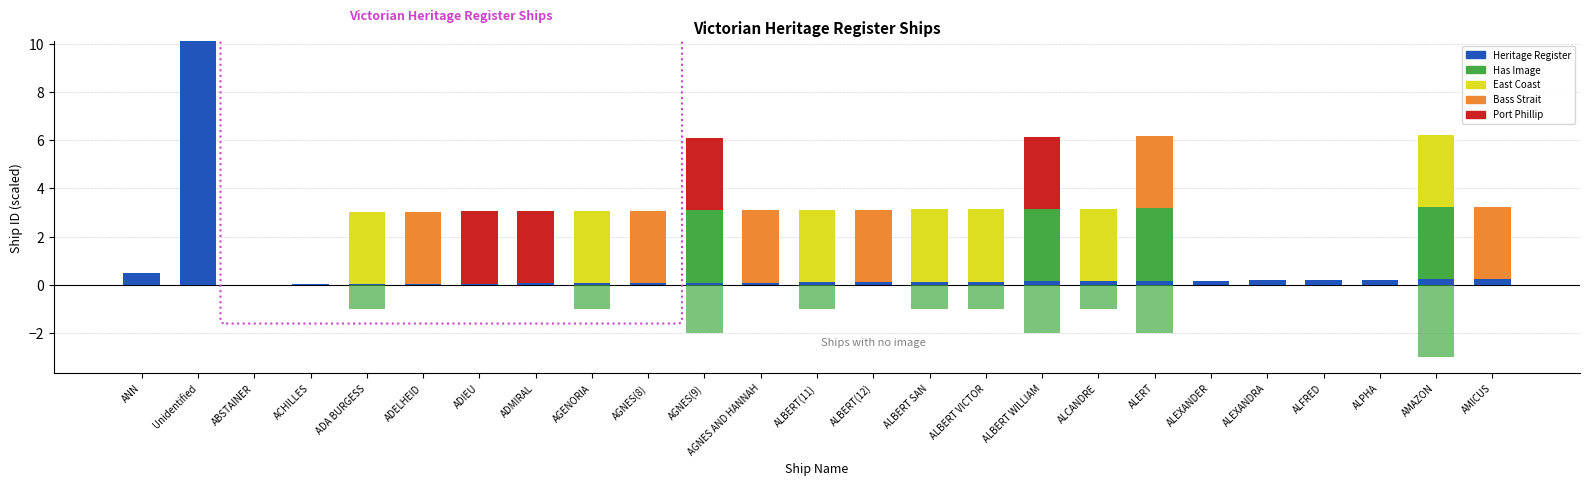

The Heritage Register series shows 0.4 at ALPHA. True or false?

False